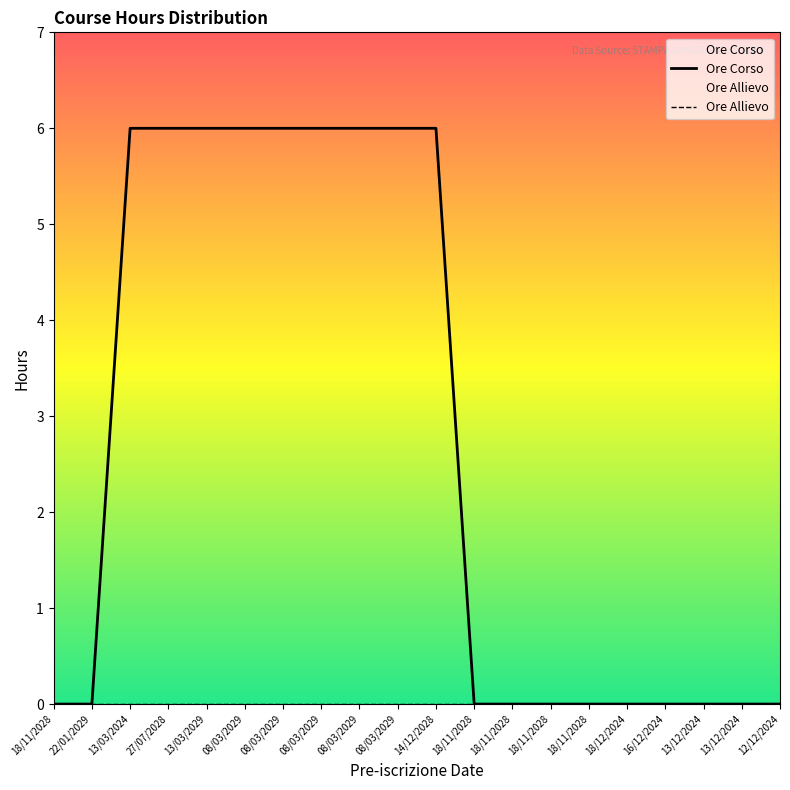

True or false: Ore Allievo and Ore Corso cross at least once.

False